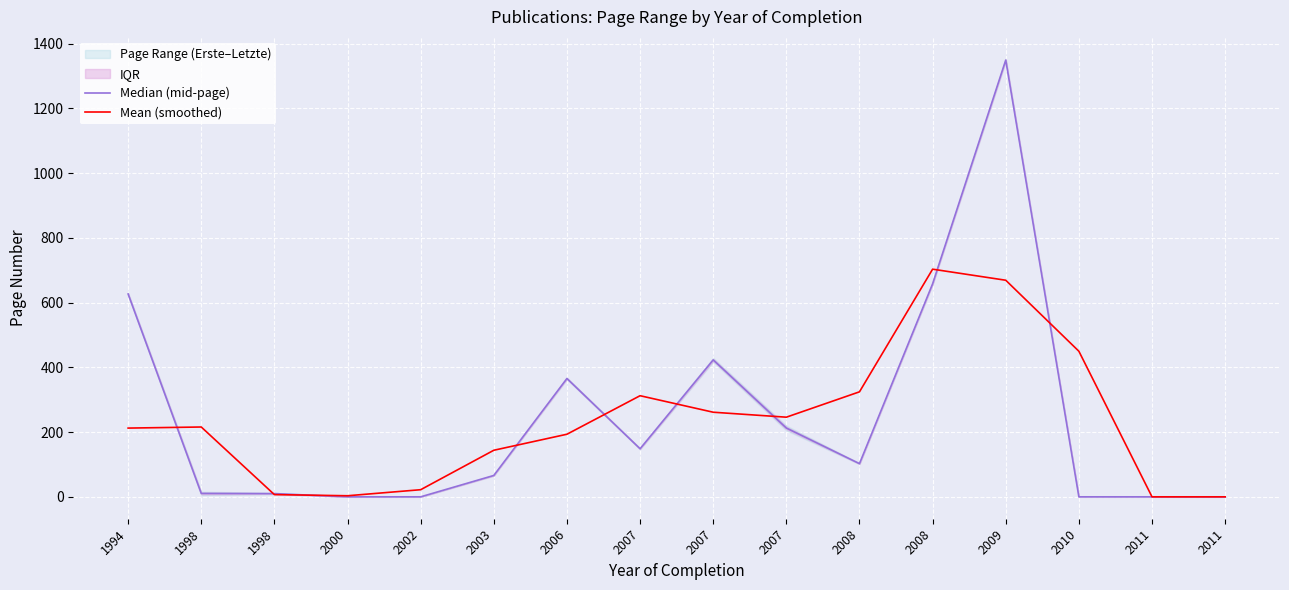

What is the approximate value of Mean (smoothed) at 2000?

3.3